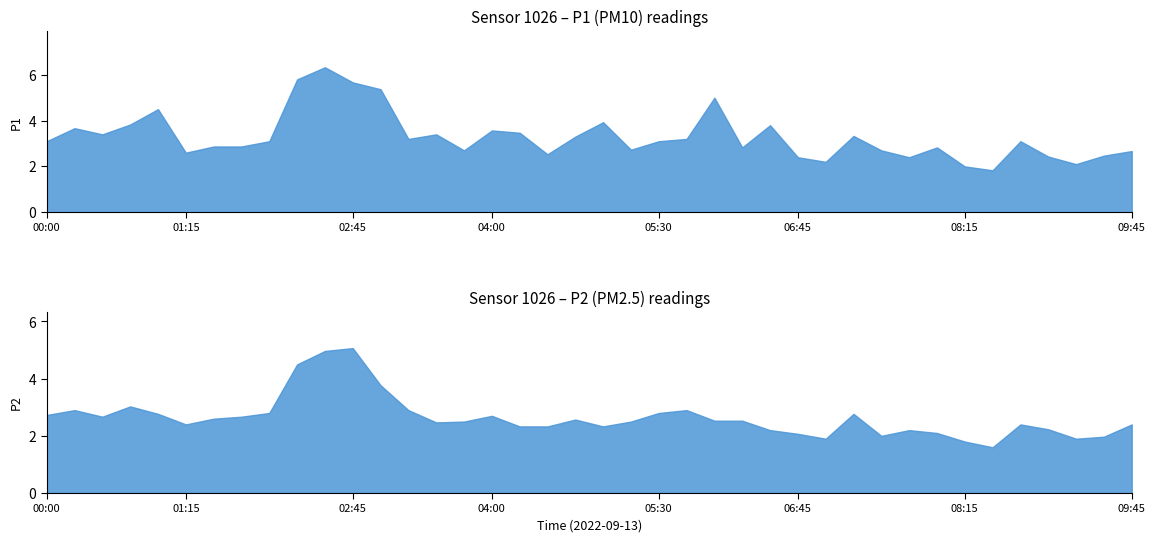

What is the label of the 19th point from the left?

04:30